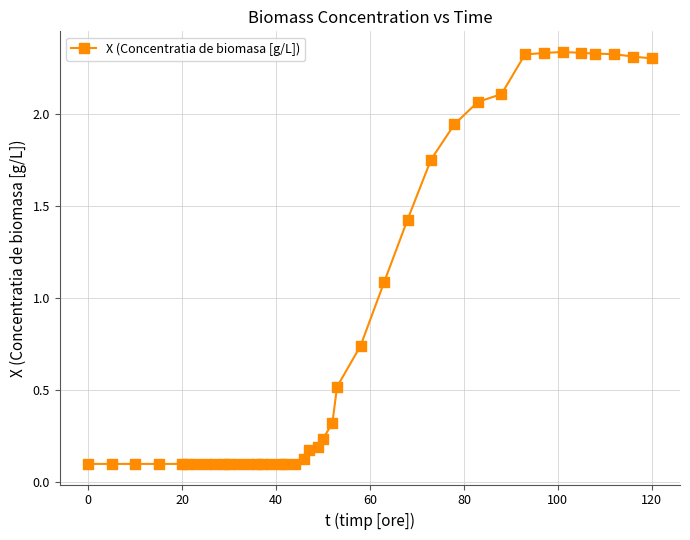

What Y value in the scatter plot is closest to 1?

1.1